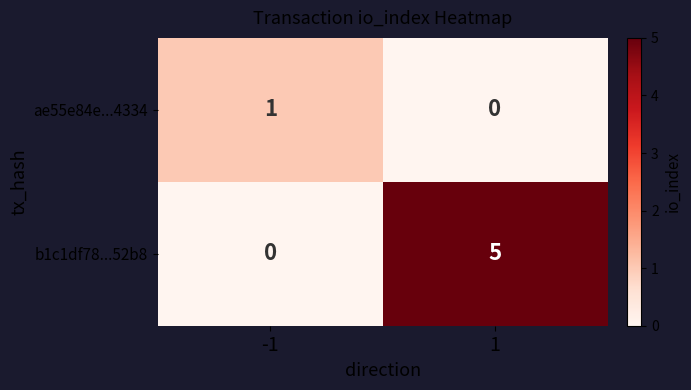

Reading left to right, extract all data points from this chart.

ae55e84e...4334: 1	0
b1c1df78...52b8: 0	5